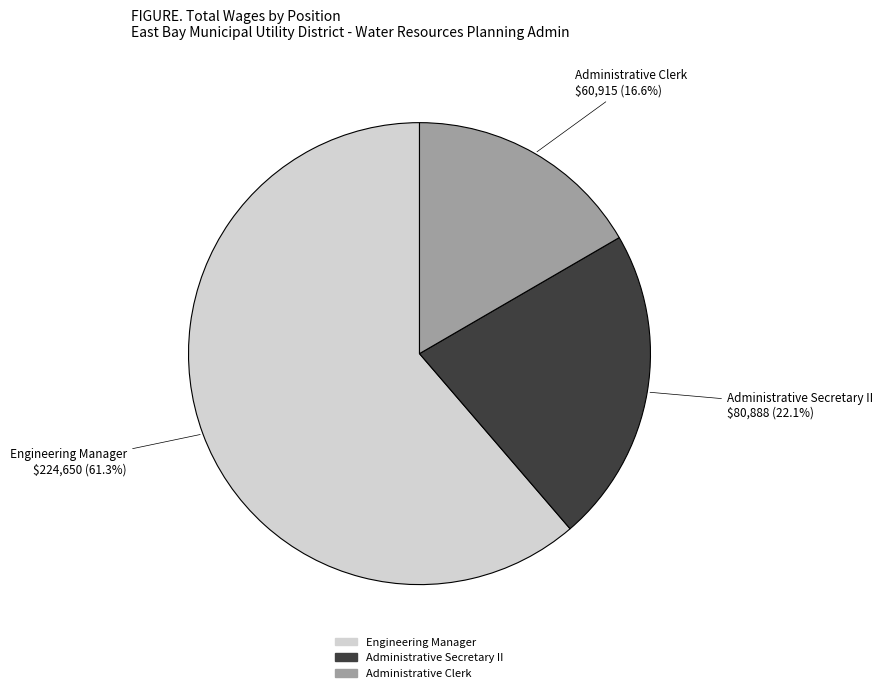

Which category has the smallest portion of the pie?

Administrative Clerk